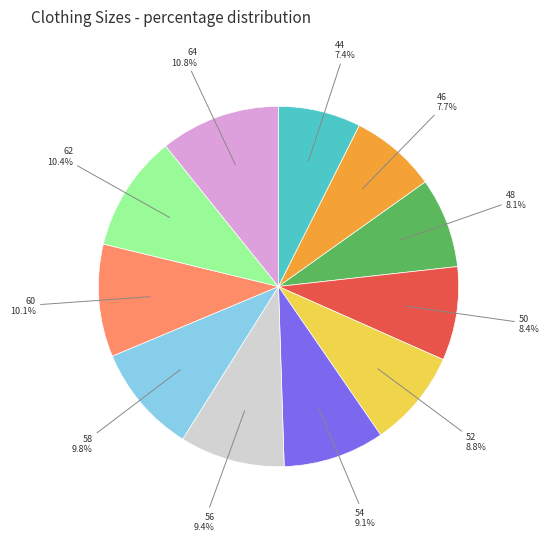

To the nearest percent, what is the difference between the largest and smallest slice percentages?

3%